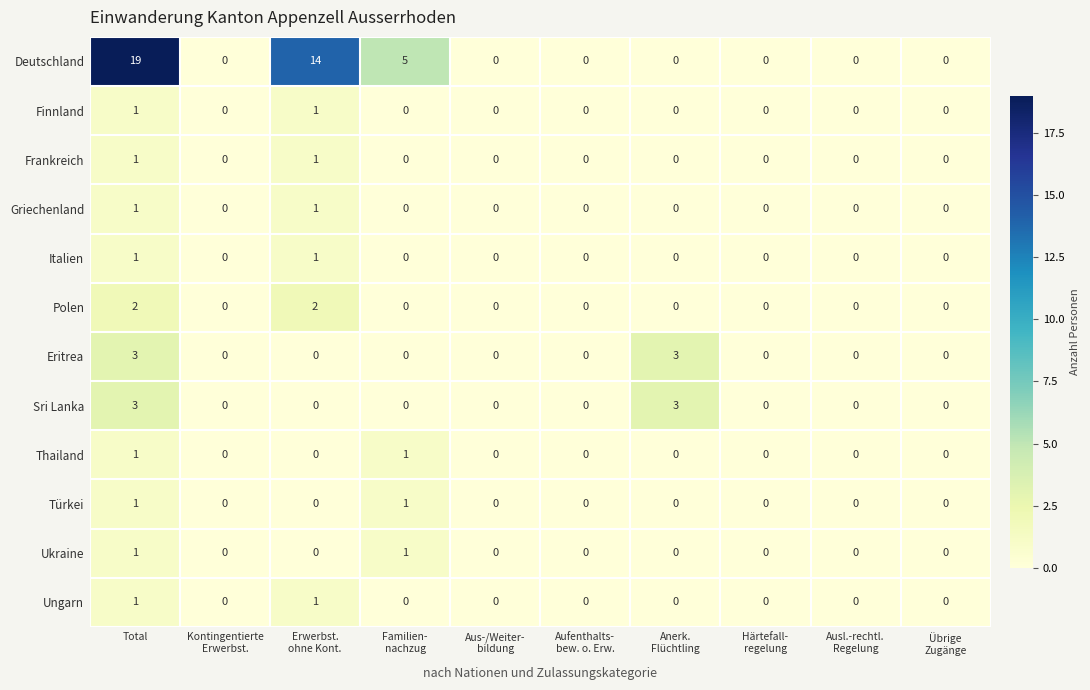

At which category is the sum across all series the highest?

Total